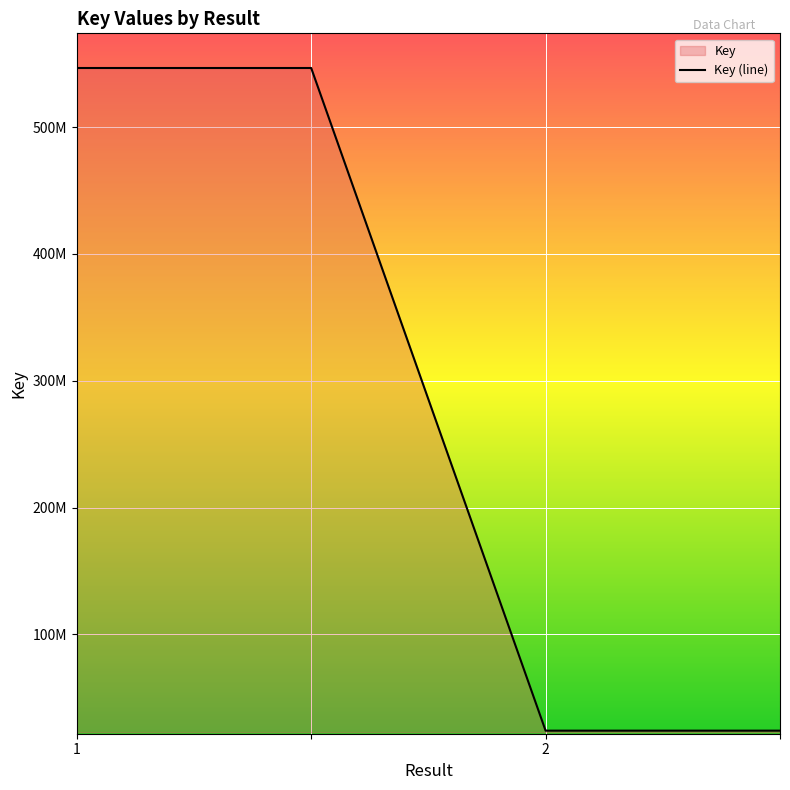

True or false: the data shows 24172441 at .

True